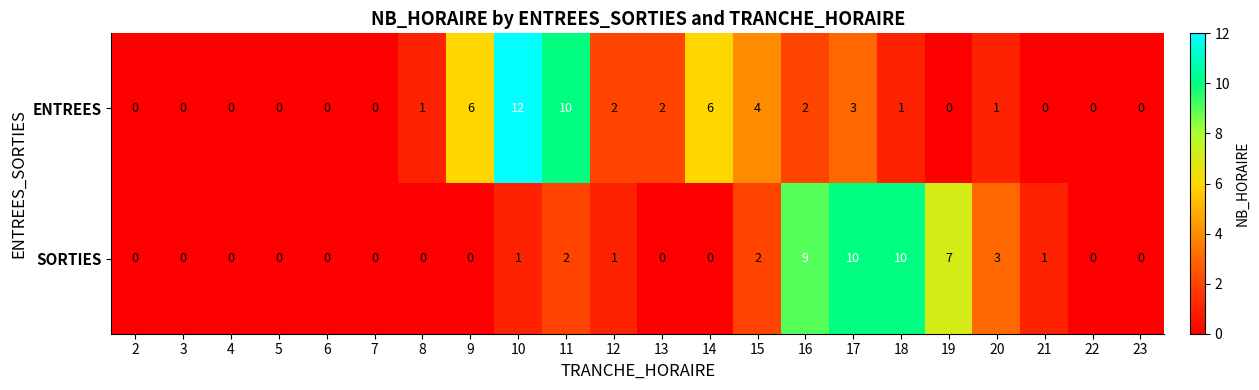

Rank the series by their maximum value, from lowest to highest.

SORTIES, ENTREES